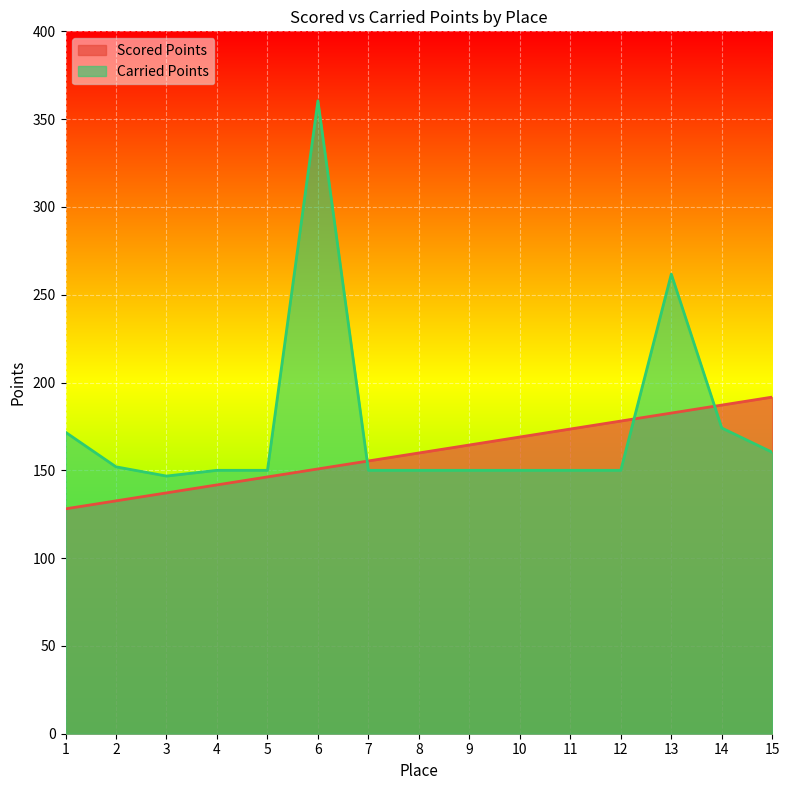

Reading right to left, transcribe all the data shown in this chart.

Scored Points: 191.7	187.2	182.6	178.1	173.5	169.0	164.4	159.9	155.3	150.8	146.2	141.7	137.2	132.6	128.1
Carried Points: 160.3	174.1	261.8	150.0	150.0	150.0	150.0	150.0	150.0	360.4	150.0	150.0	146.7	152.0	171.7